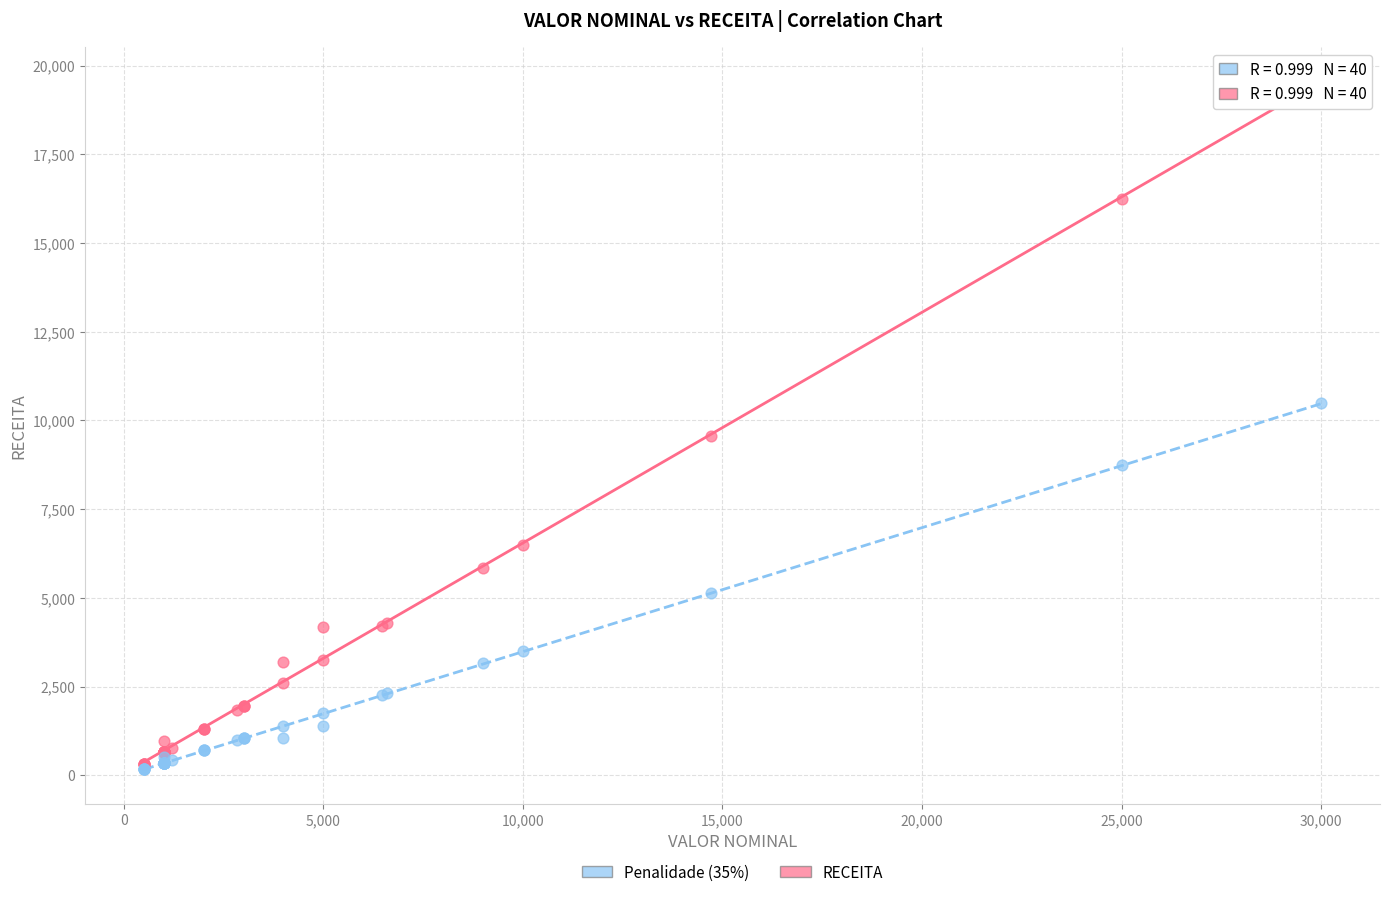

Which series has the largest Y range (max minus min)?

RECEITA